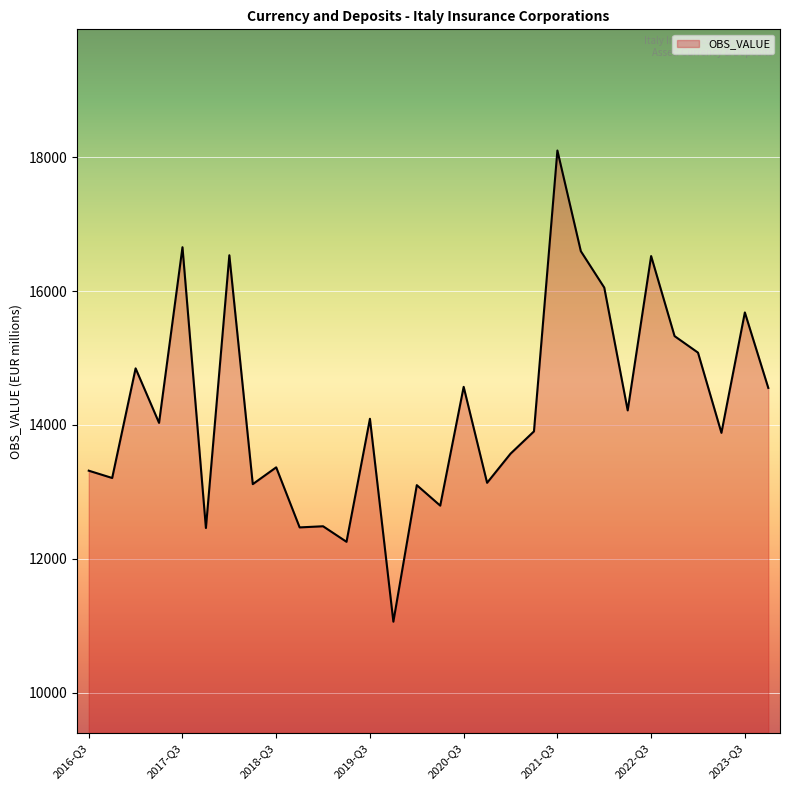

What is the maximum value shown in the chart?

18098